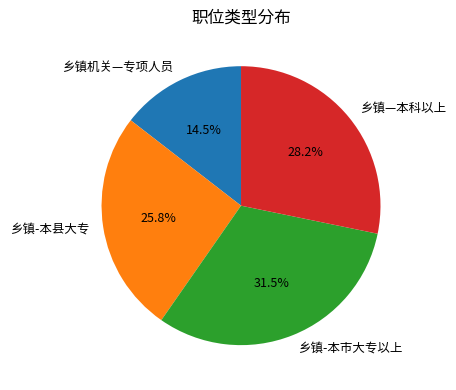

Is 乡镇-本市大专以上 the majority of the pie?

No